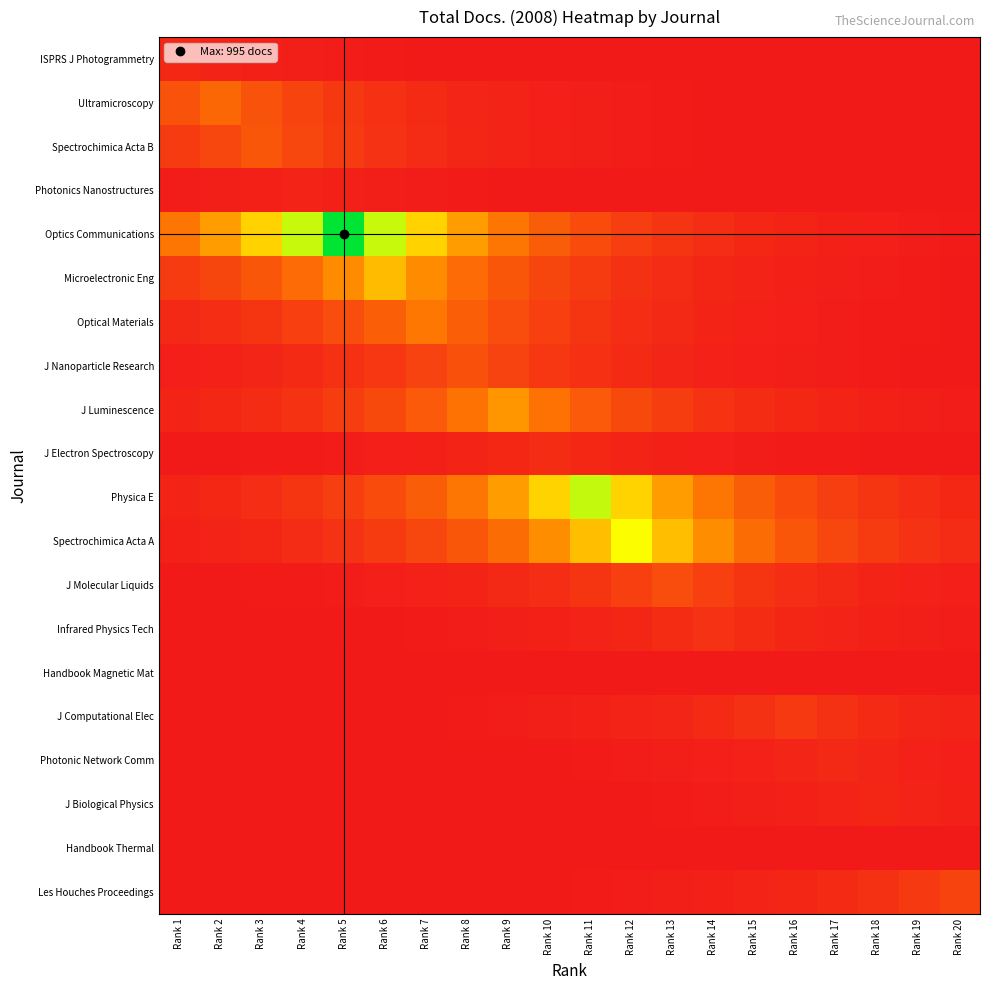

At which category is the sum across all series the highest?

Rank 6